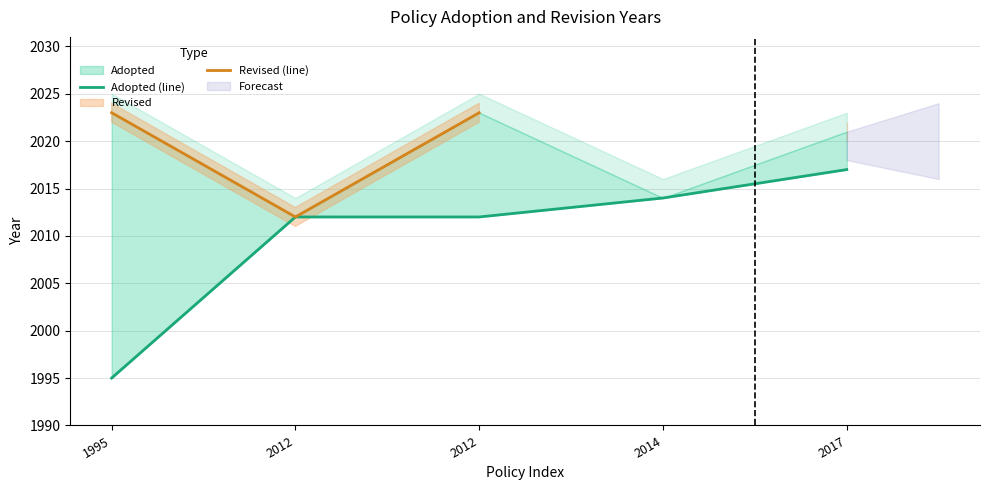

True or false: Revised (line) and Adopted (line) intersect in this chart.

False